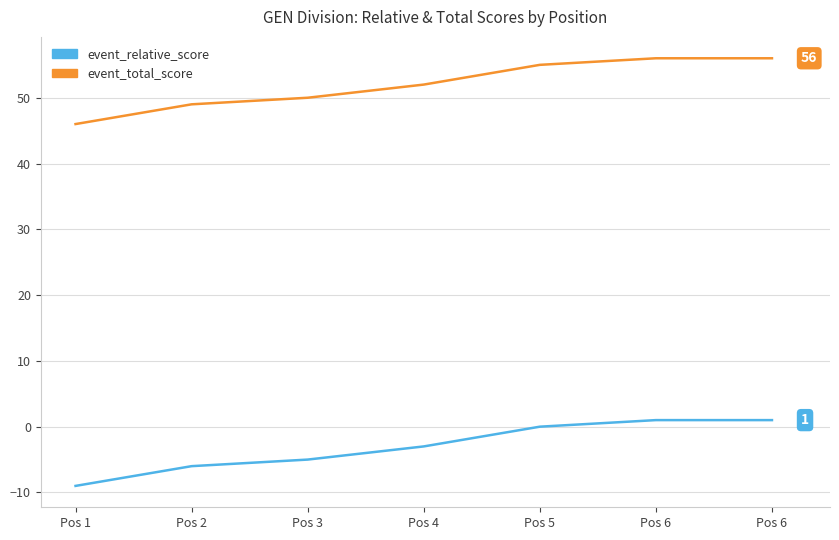

True or false: event_relative_score and event_total_score cross at least once.

False